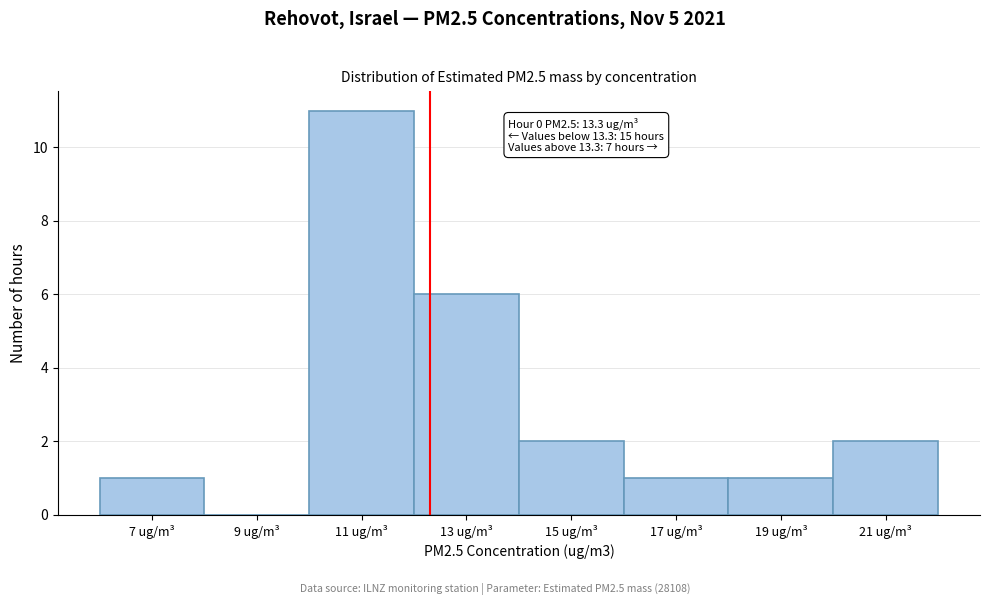

Reading right to left, extract all data points from this chart.

21 ug/m³=2	19 ug/m³=1	17 ug/m³=1	15 ug/m³=2	13 ug/m³=6	11 ug/m³=11	9 ug/m³=0	7 ug/m³=1